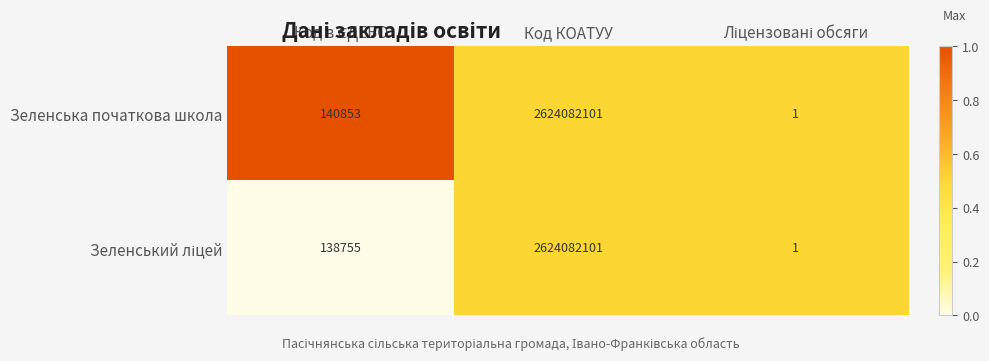

What is the maximum value shown in the chart?

2624082101